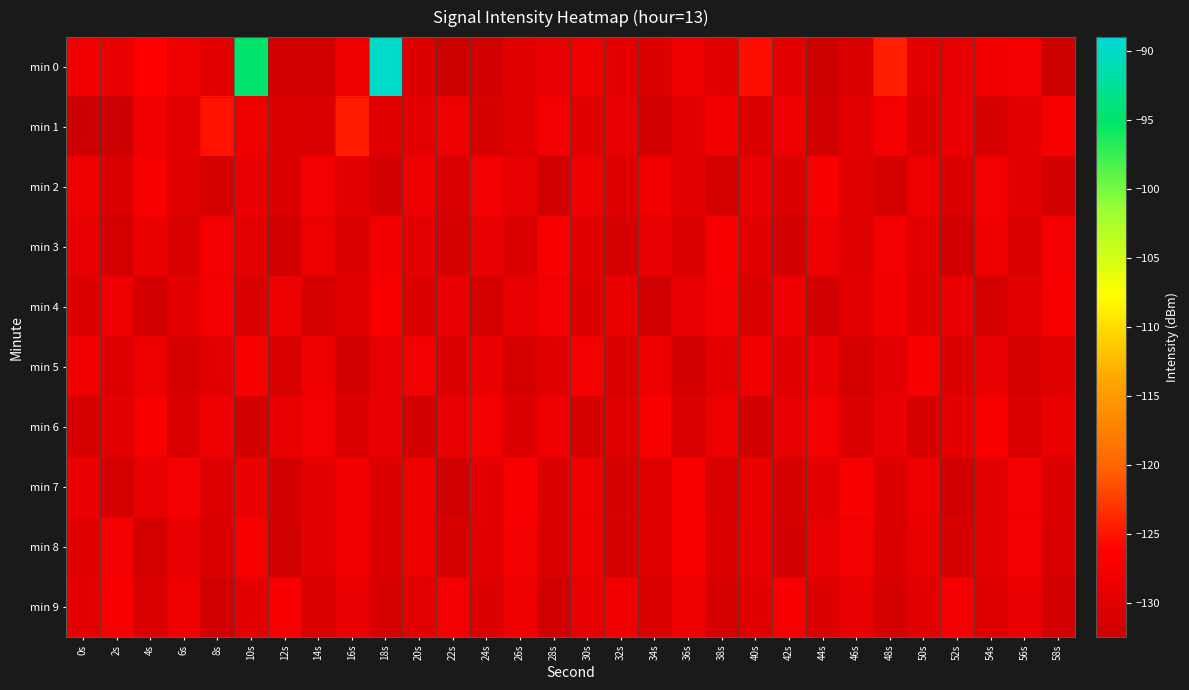

At 14s, list the series in order from smallest to largest.

min 0, min 4, min 1, min 9, min 8, min 7, min 3, min 5, min 2, min 6